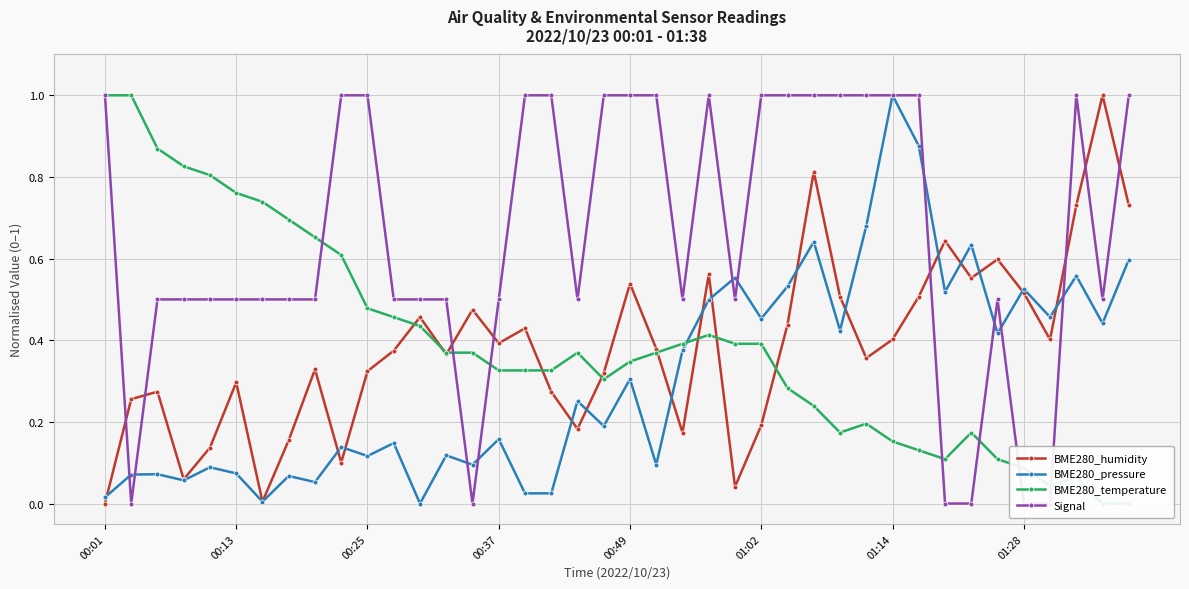

The value of BME280_pressure at 01:28 is 0.9. True or false?

False